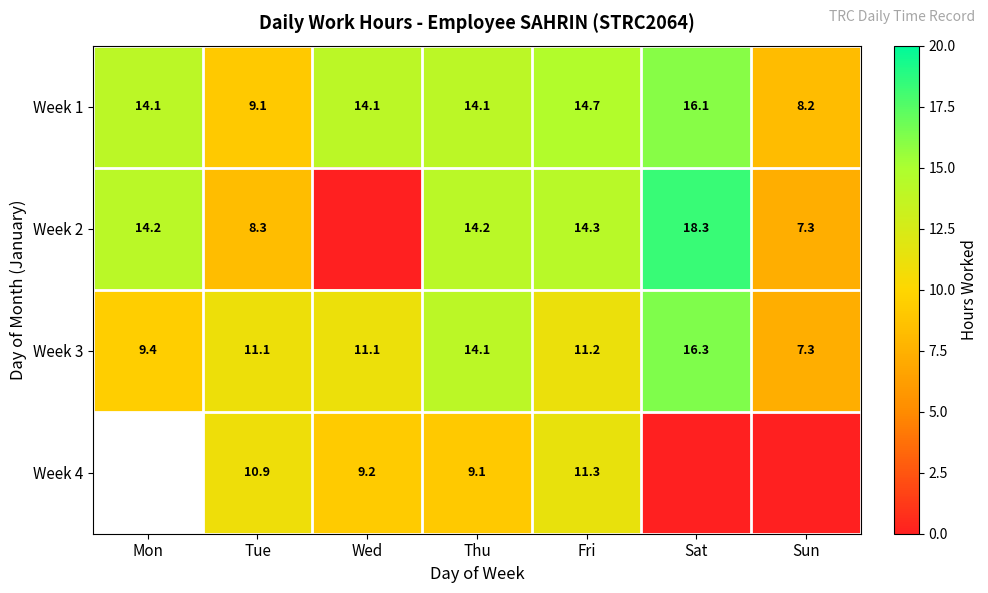

Which category has the highest value in the Week 1 series?

Sat